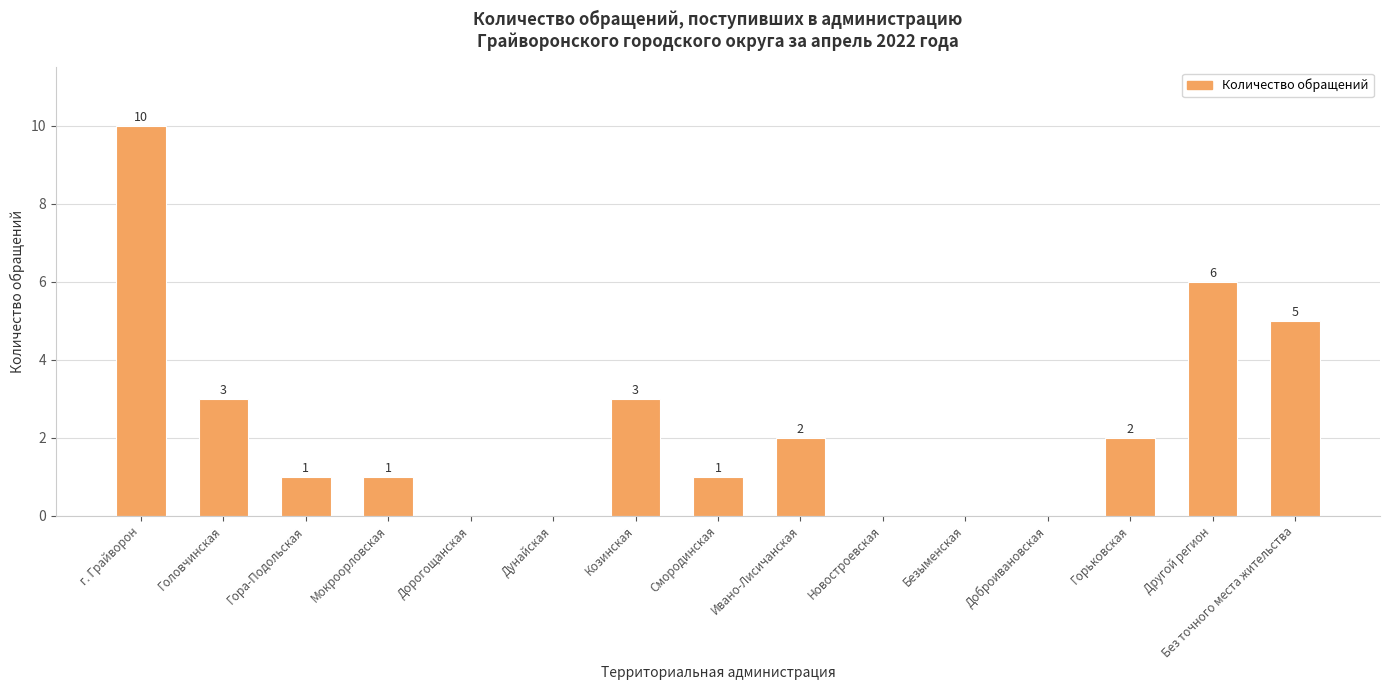

What is the greatest value displayed?

10